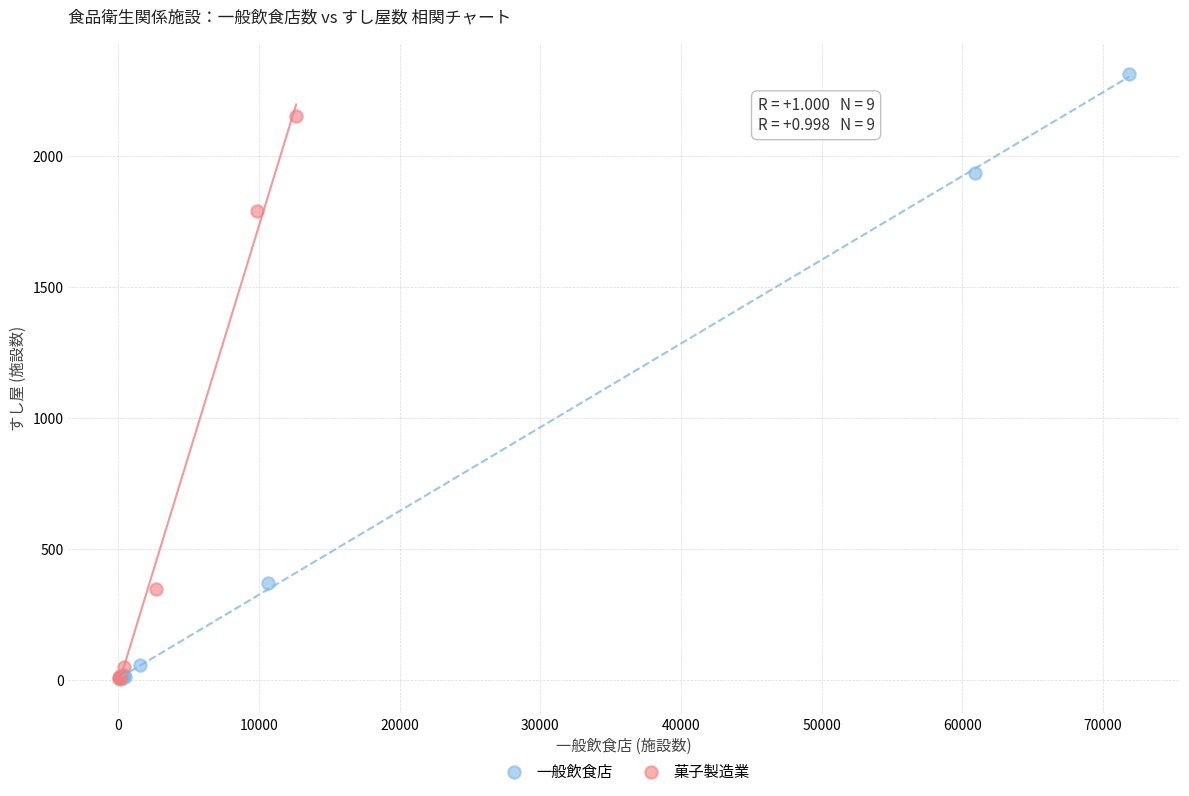

Which series reaches the maximum Y coordinate?

一般飲食店